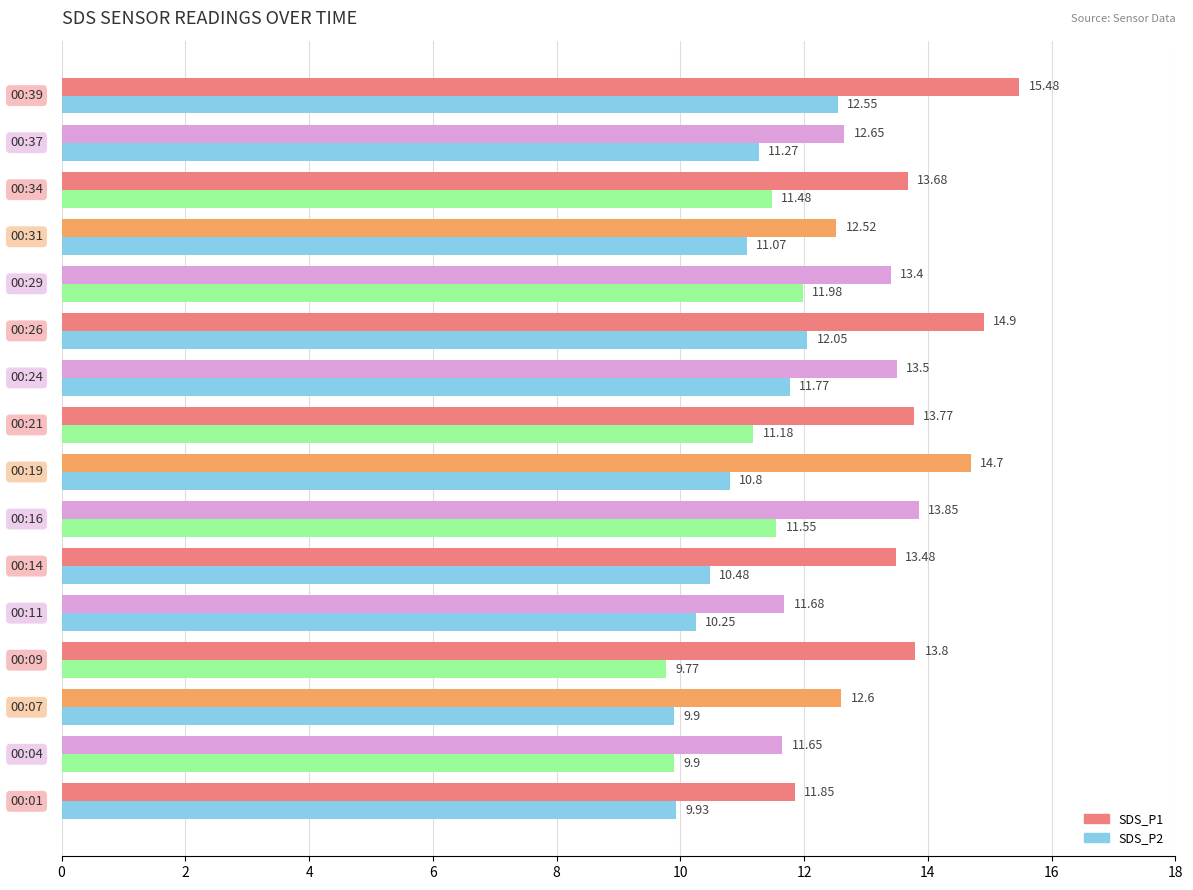

Which series has the largest range (max minus min)?

SDS_P1